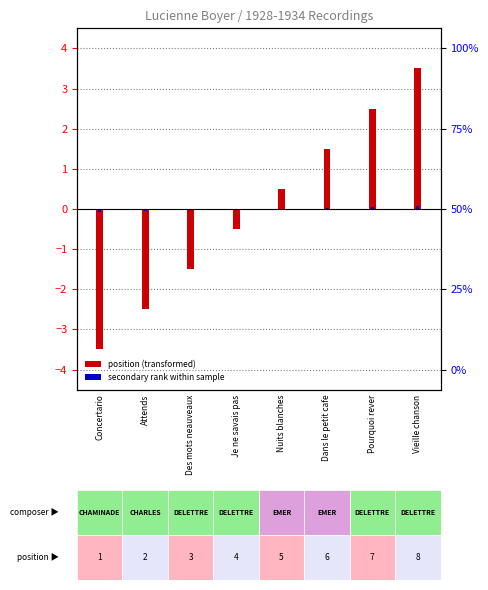

How many bars are there in total?

16